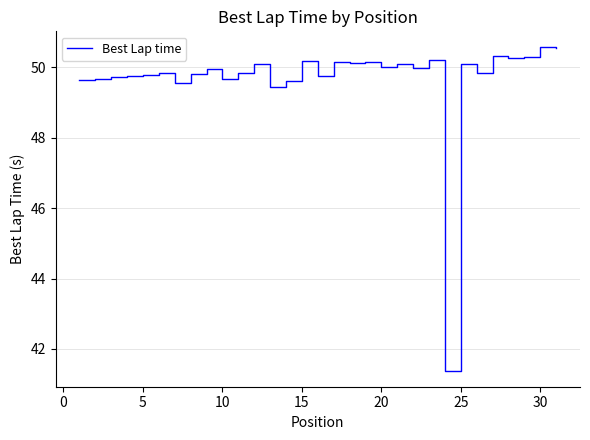

How many distinct data groups are displayed?

1